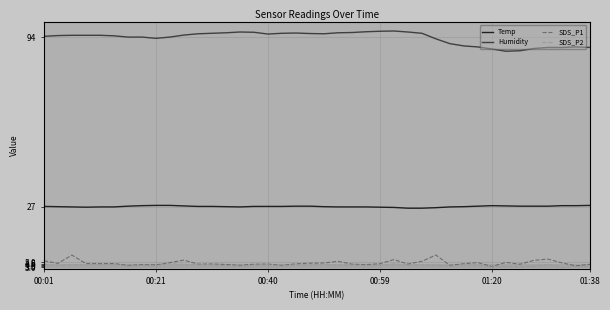

What is the average value of the Humidity series?

93.6